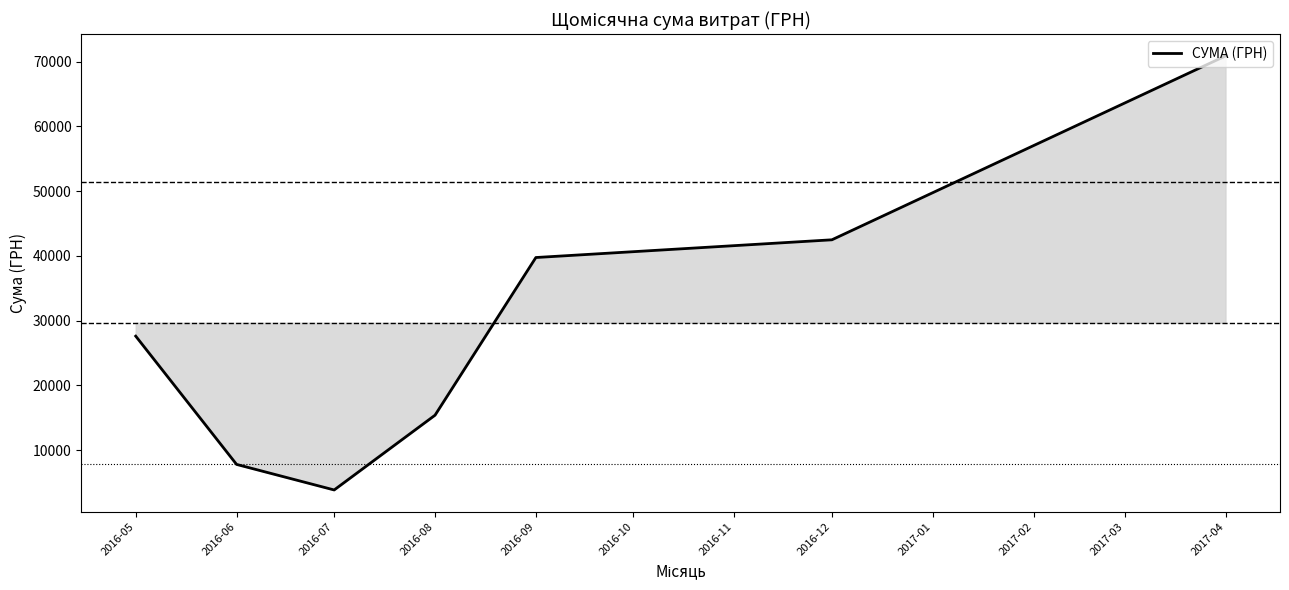

How many categories are shown in the chart?

7